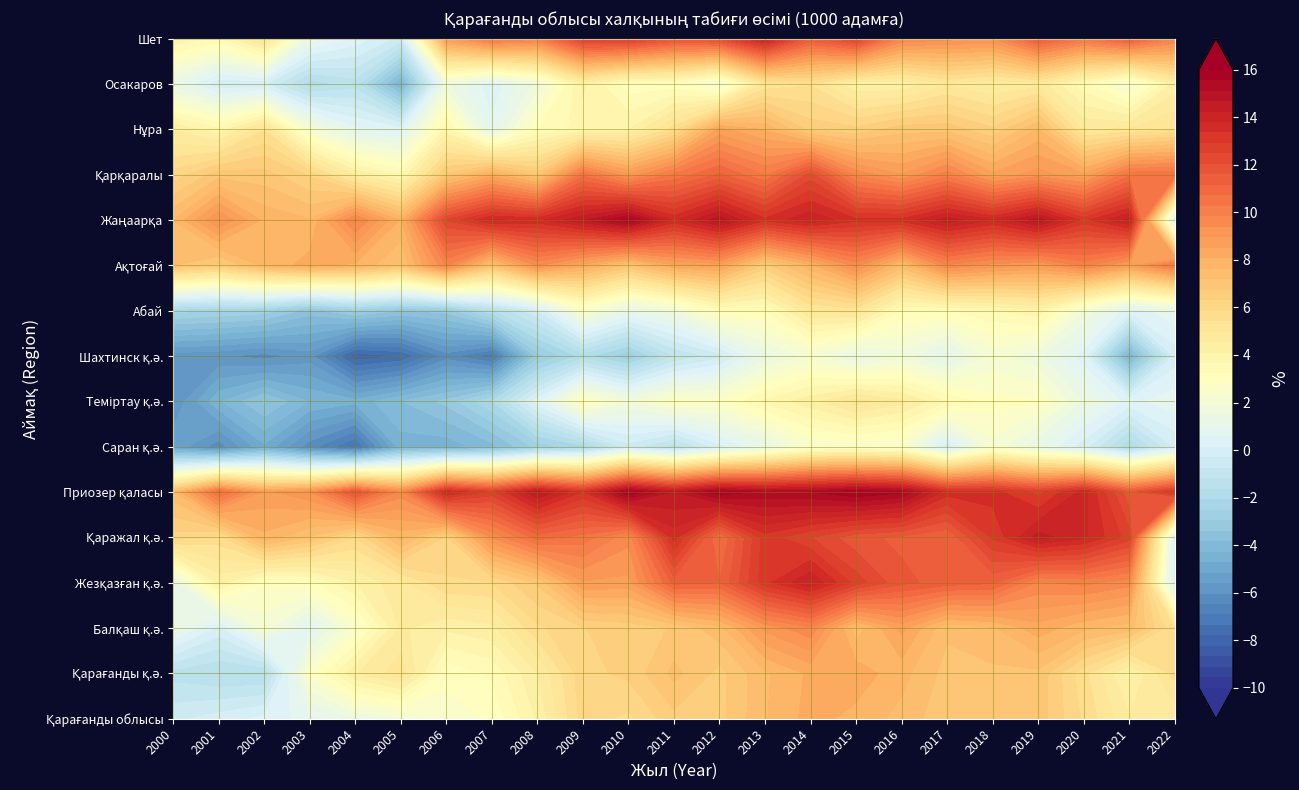

How many values in the Қарқаралы series exceed 8?

15